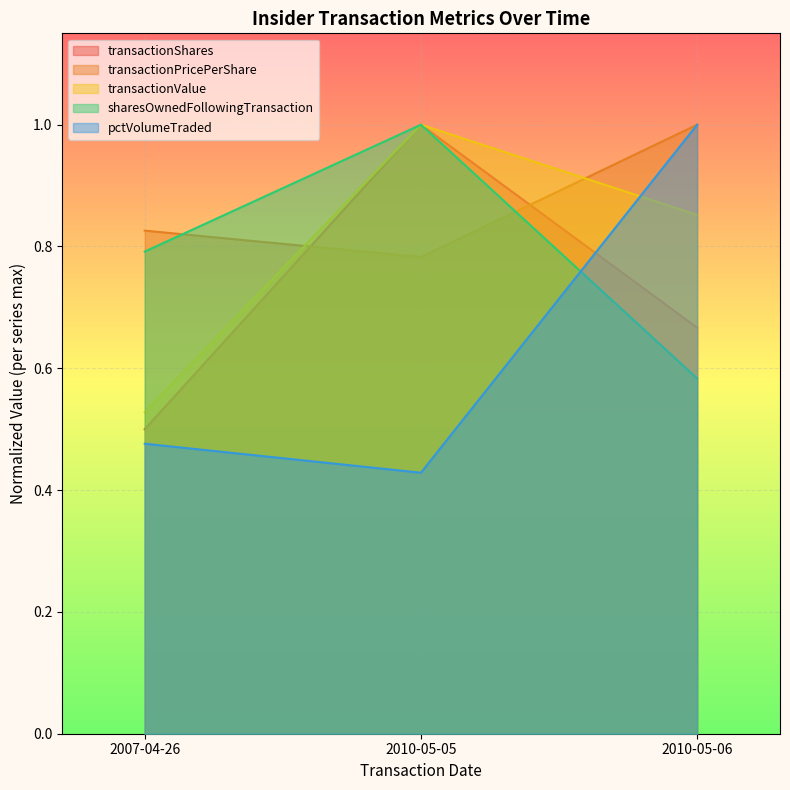

What is the average value of the pctVolumeTraded series?

0.6